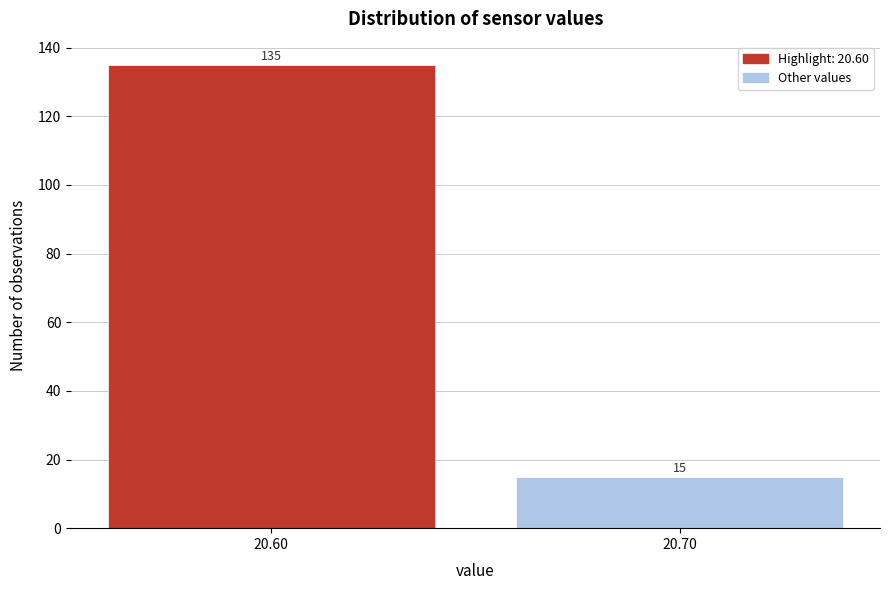

Reading left to right, transcribe all the data shown in this chart.

135	15